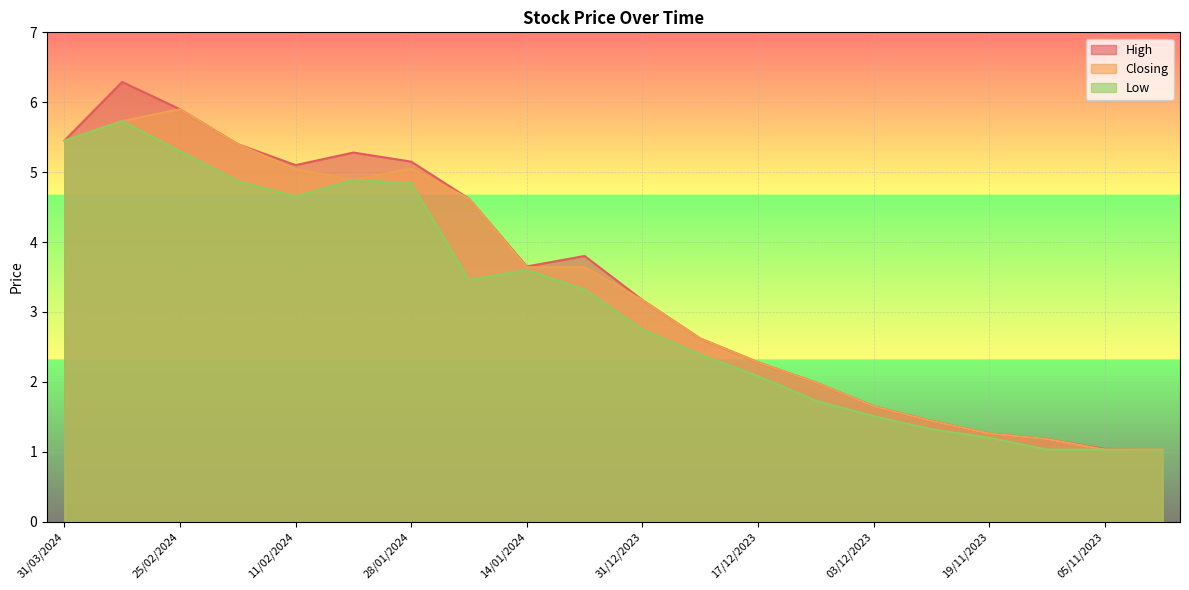

True or false: Low and Closing cross at least once.

False